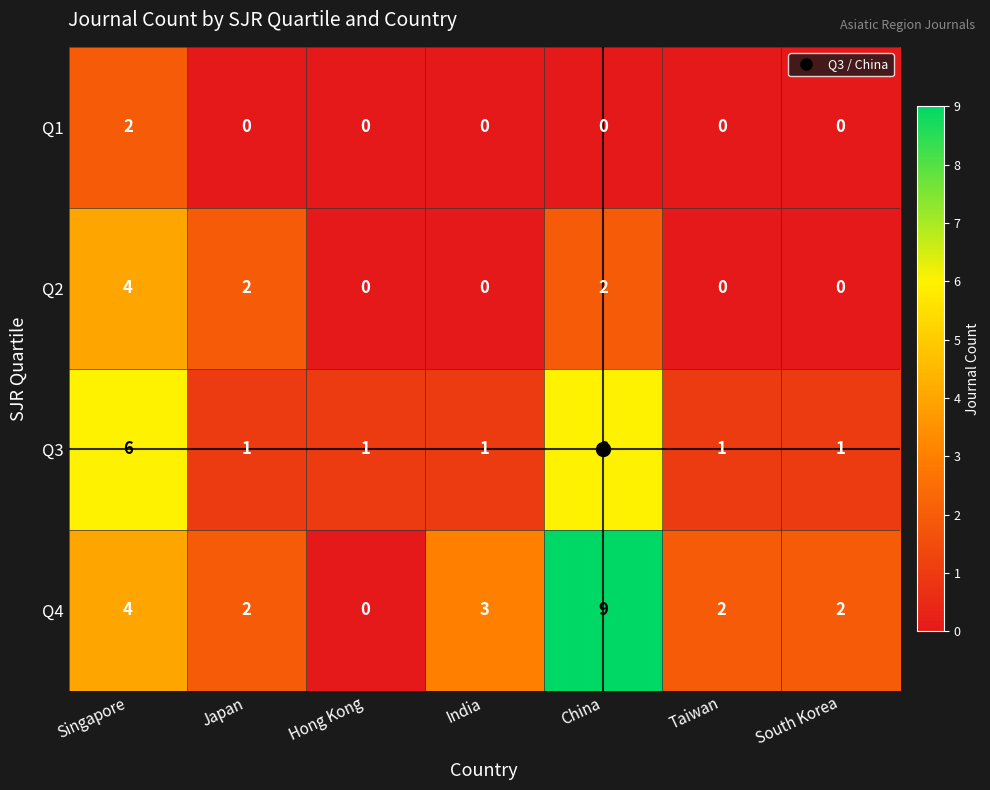

The value of Q2 at Taiwan is 1. True or false?

False